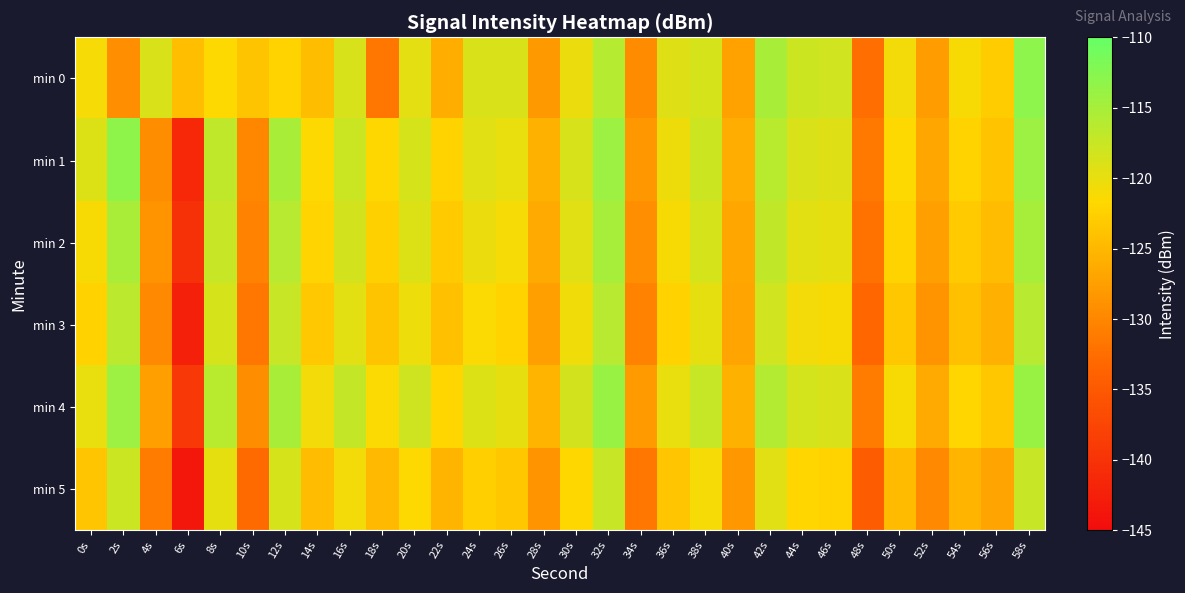

At which category does the chart reach its minimum across all series?

6s